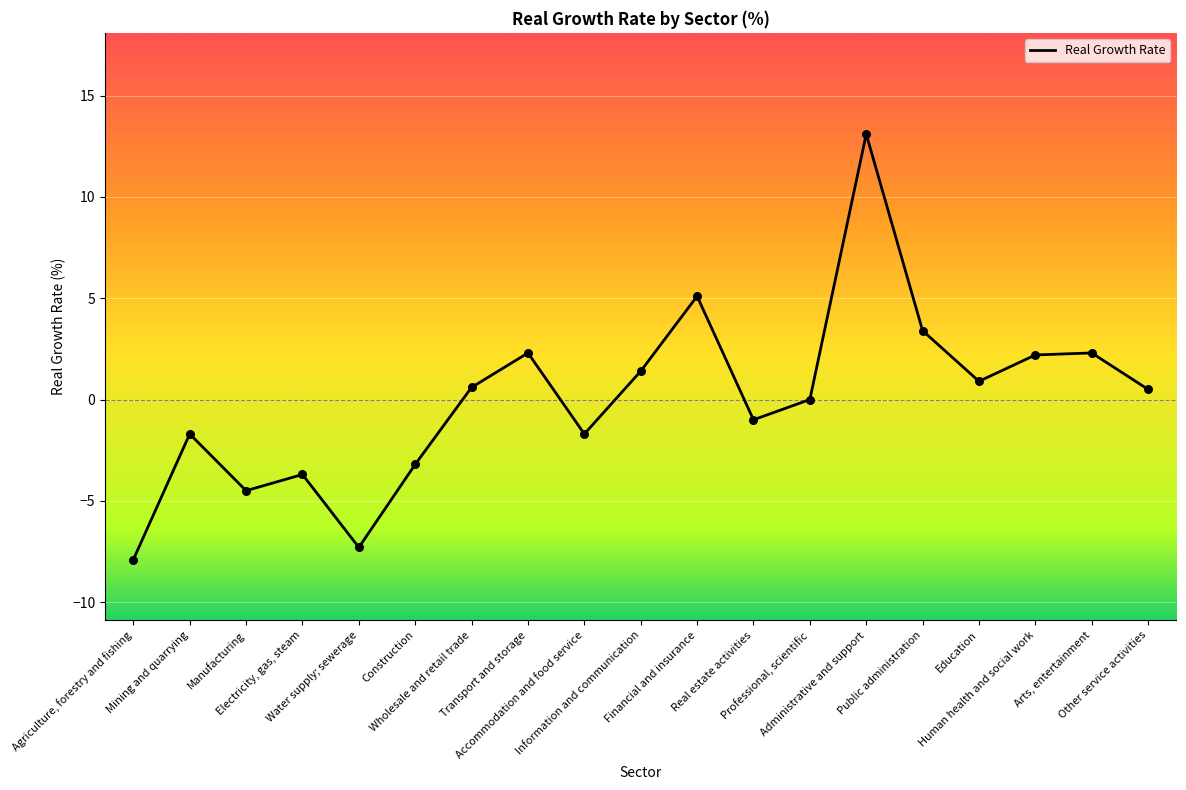

What is the change in value from Administrative and support to Education?

-12.2